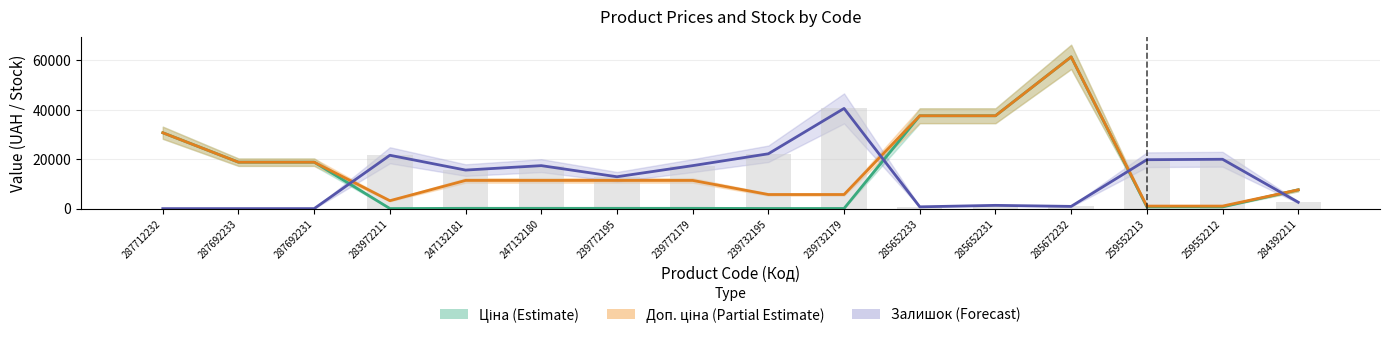

At 259552212, list the series in order from largest to smallest.

Залишок (×60), Доп. ціна, Ціна